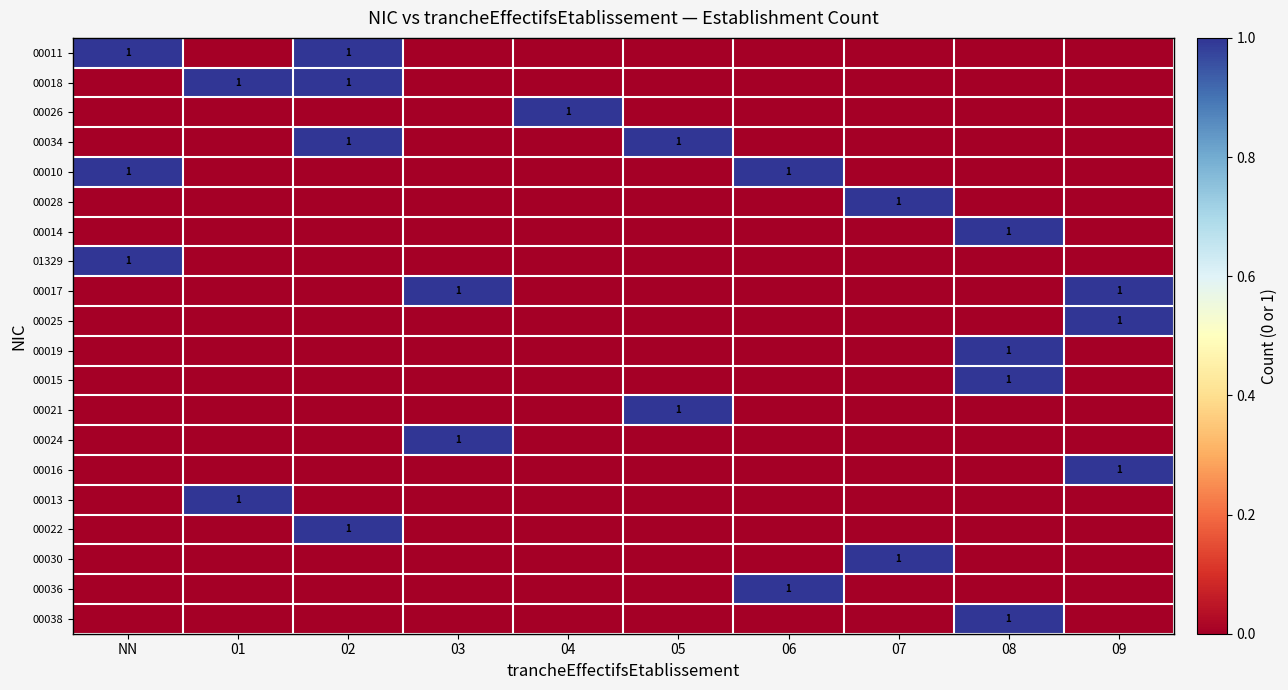

The value of 00025 at 09 is 0. True or false?

False